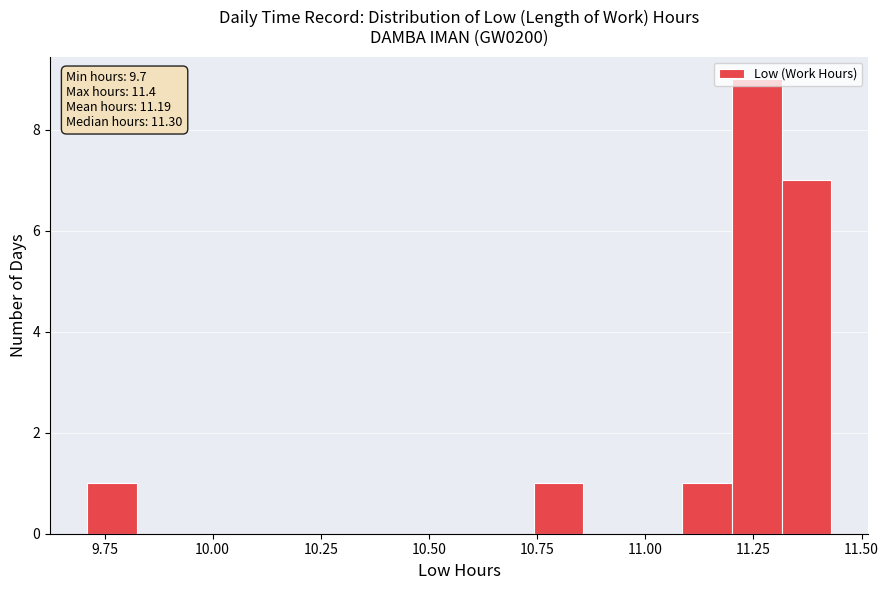

Read against the x-axis, roughly where is the centre of the tallest bar?

11.25